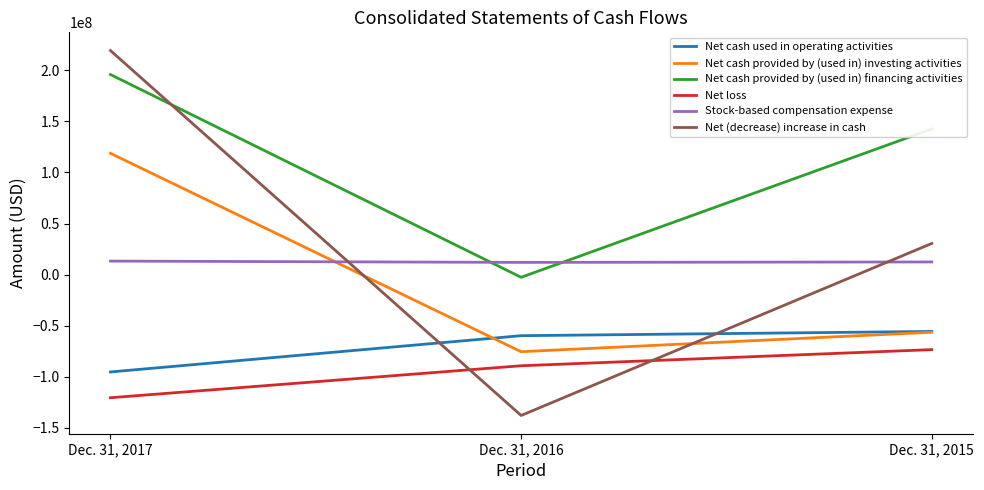

Is this an area chart (filled region under the line)?

No